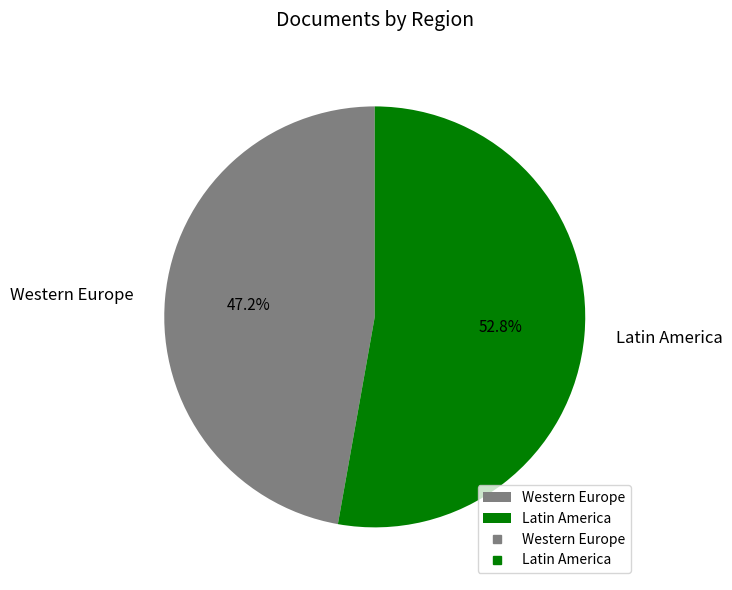

How many slices are in this pie chart?

2